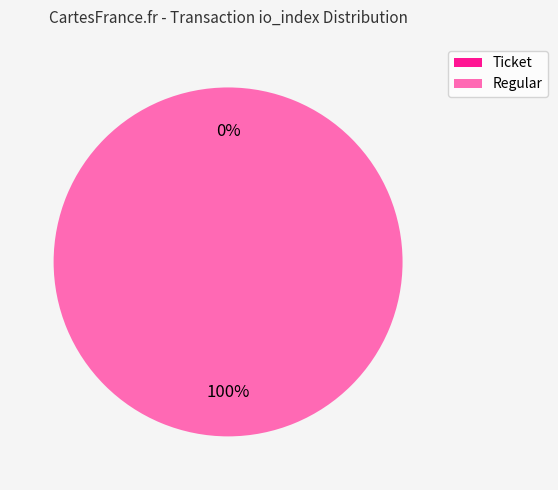

To the nearest percent, what portion does Regular (io_index=35) represent?

100%